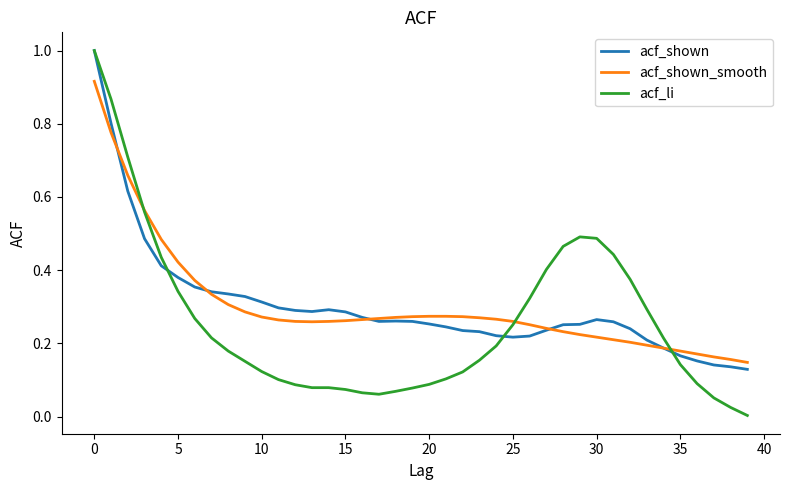

What are all the series names shown in the legend?

acf_shown, acf_shown_smooth, acf_li